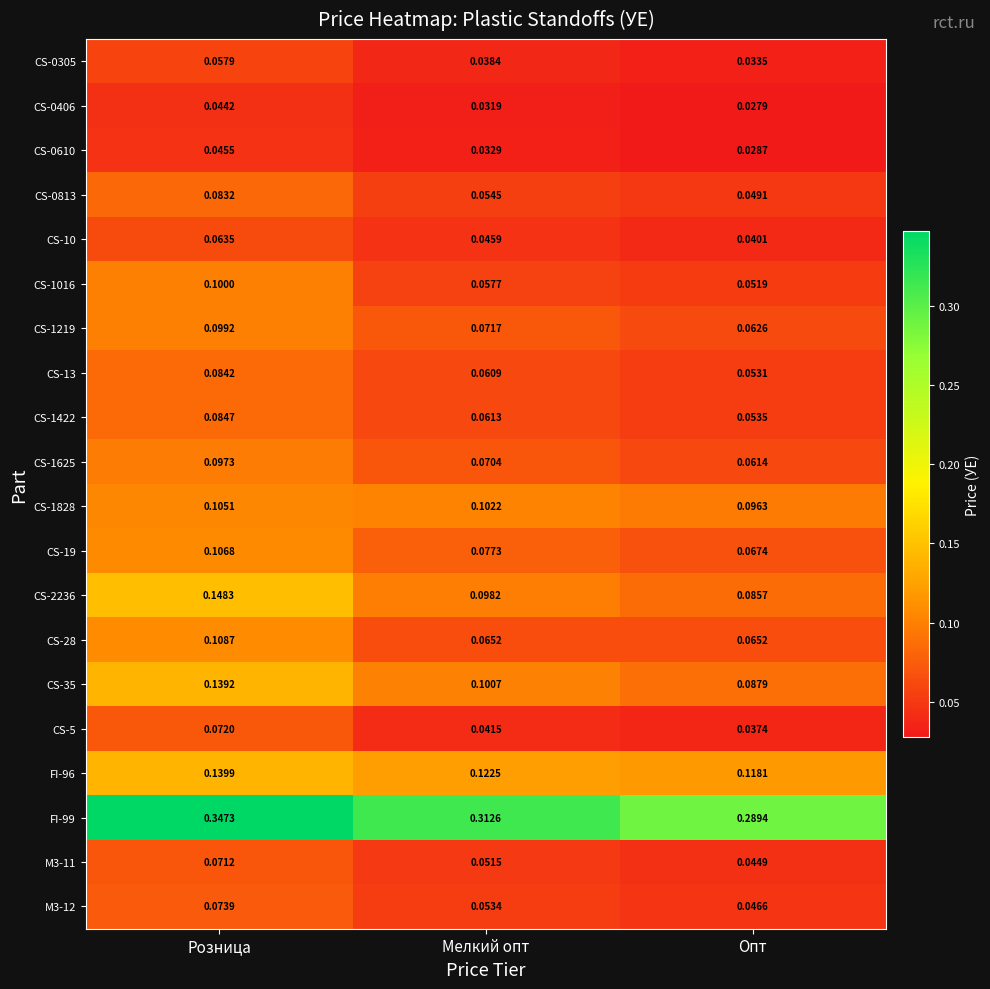

Which series changed the most between Розница and Мелкий опт?

CS-2236